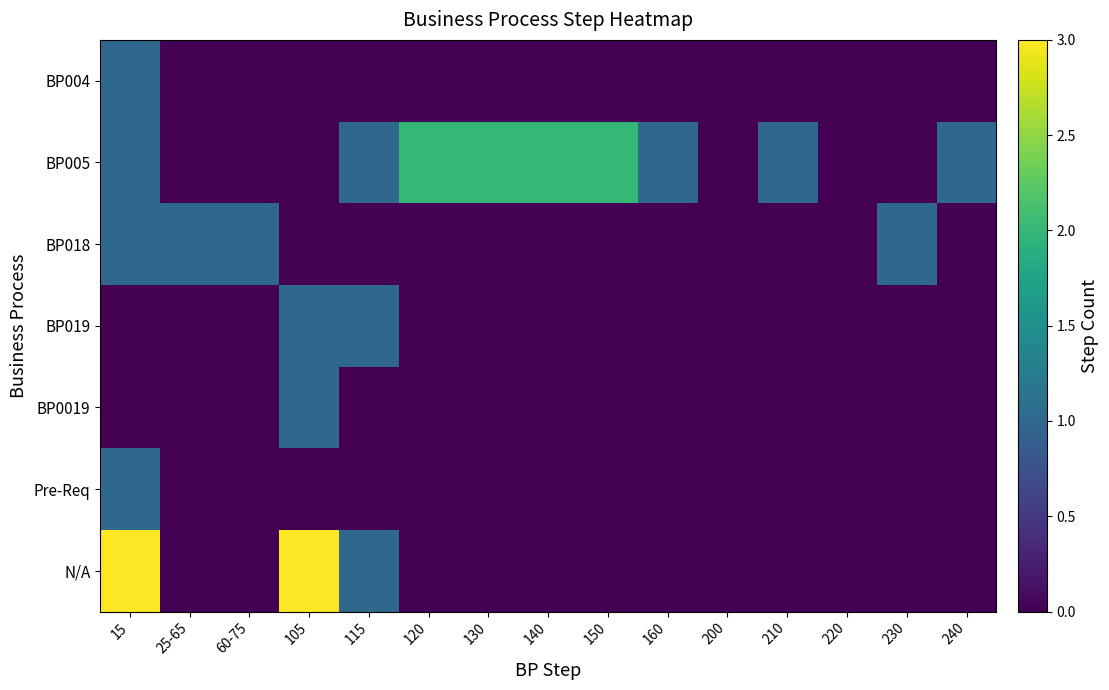

At 160, list the series in order from smallest to largest.

BP004, BP018, BP019, BP0019, Pre-Req, N/A, BP005